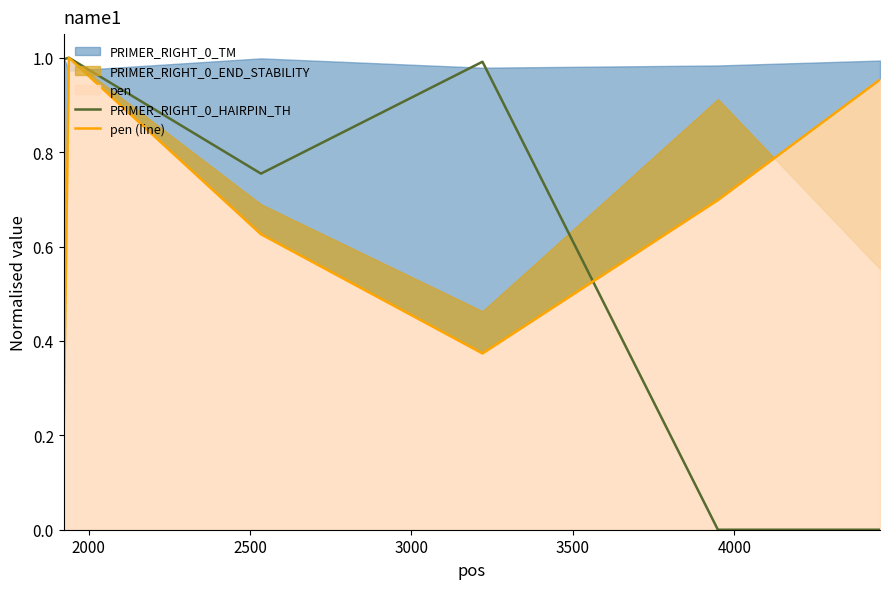

How many lines are shown in the chart?

2